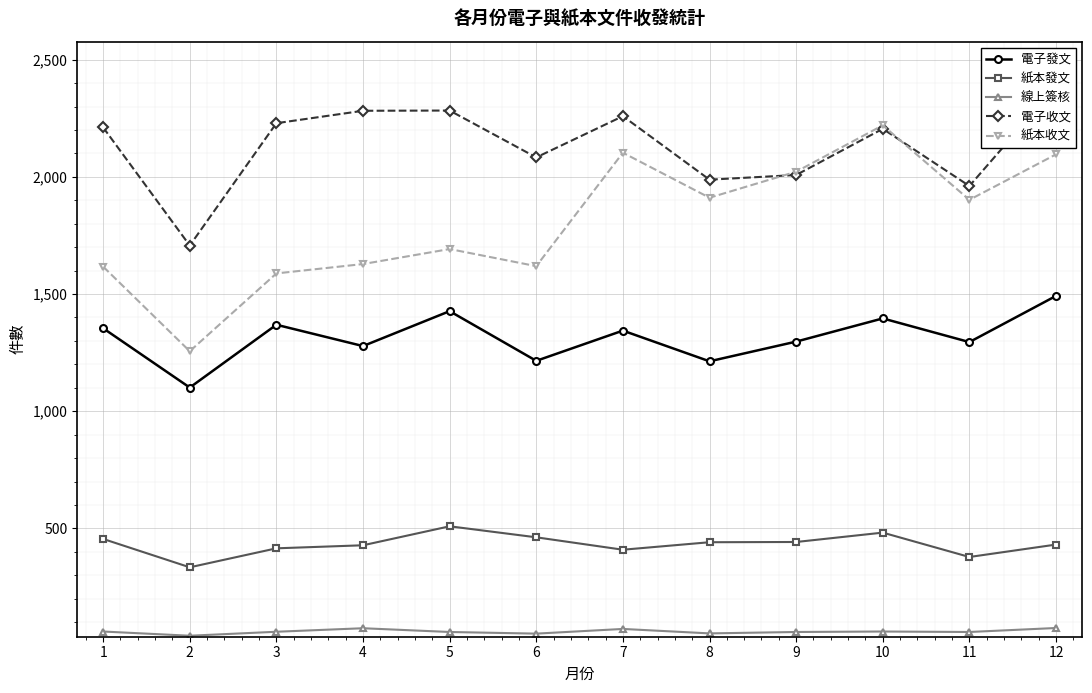

Between 1 and 10, which series saw the biggest shift?

紙本收文